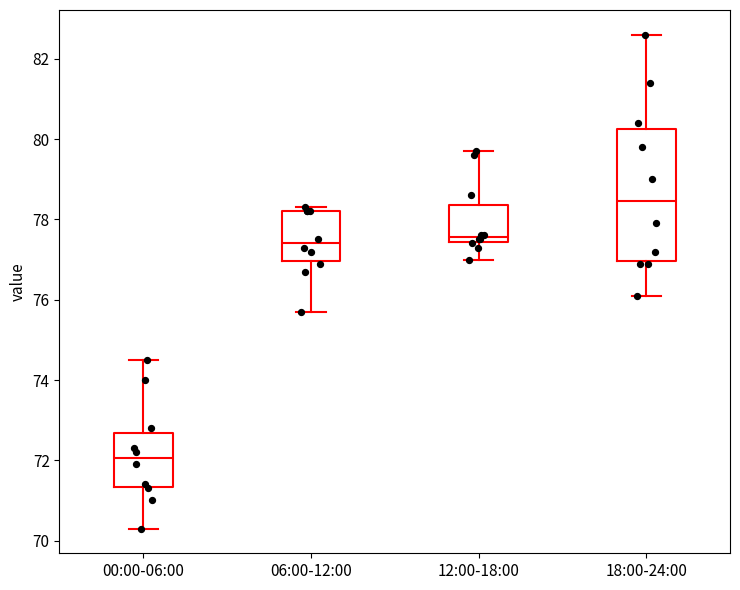

Reading left to right, transcribe this box plot: for each box, give where its median line is, the range the box spans, and where its two whiskers end, as read against the y-axis. The values are not printed on the chart, so give them approximately, as read against the axis.

00:00-06:00: median 72.0, box 71.4 to 72.6, whiskers 70.4 to 74.6
06:00-12:00: median 77.4, box 77.0 to 78.2, whiskers 75.8 to 78.4
12:00-18:00: median 77.6, box 77.4 to 78.4, whiskers 77.0 to 79.8
18:00-24:00: median 78.4, box 77.0 to 80.2, whiskers 76.2 to 82.6